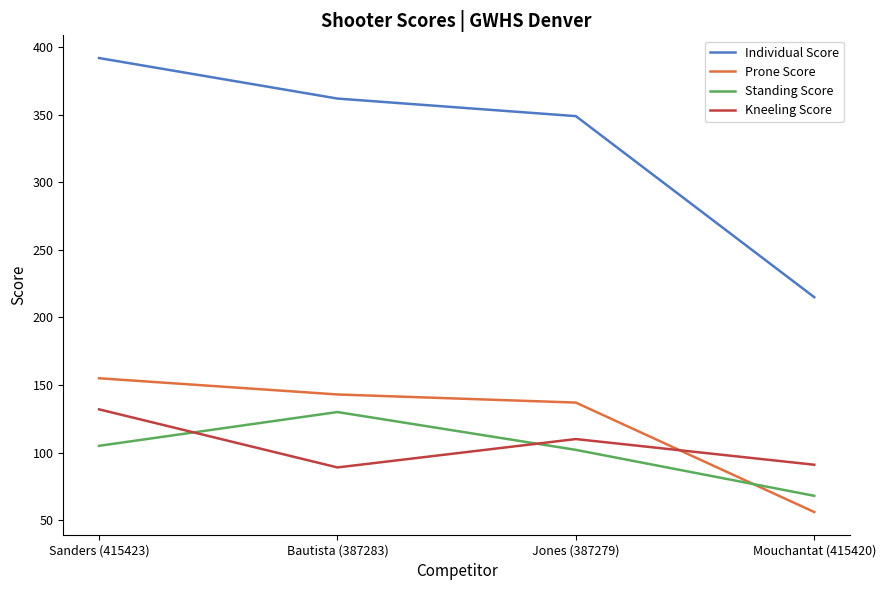

What is the difference between the Prone Score values at Mouchantat (415420) and Bautista (387283)?

87